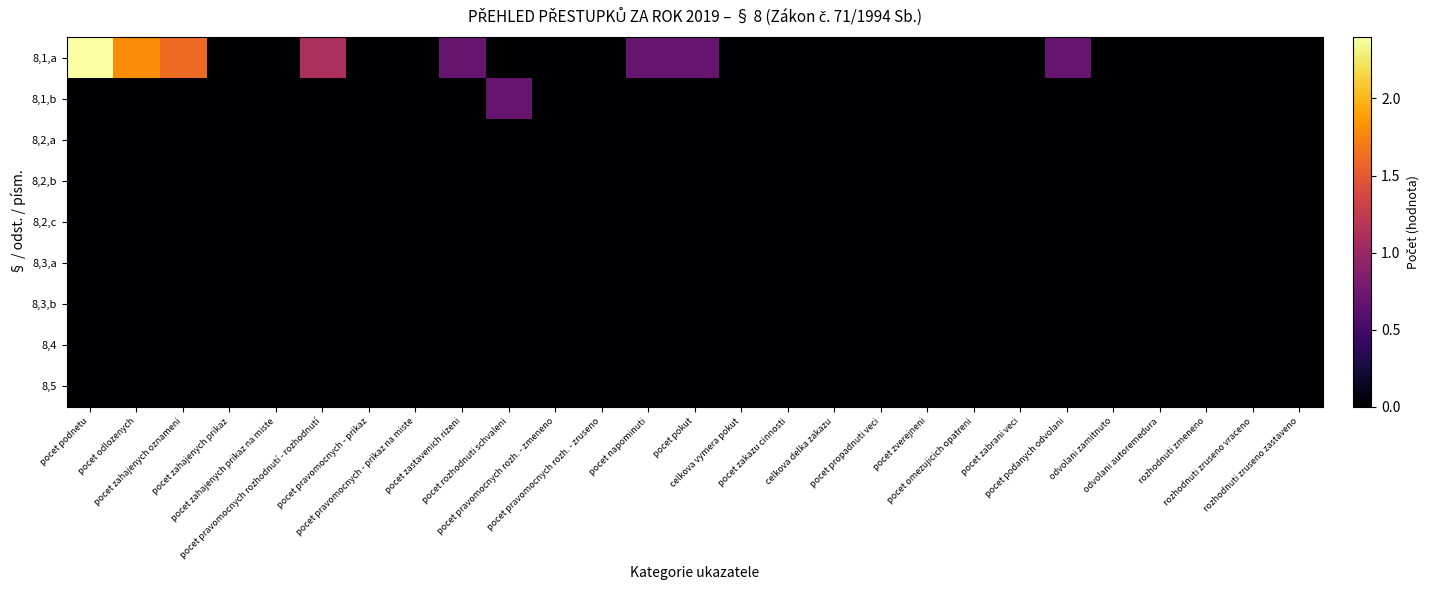

Which series has the largest total across all categories?

8,1,a